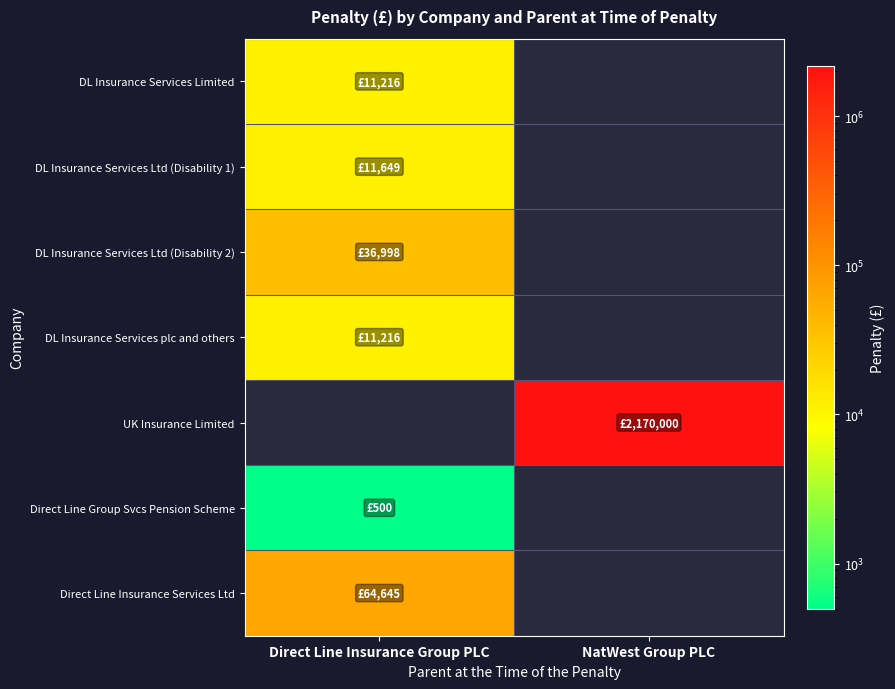

Which category has the highest value in the DL Insurance Services Ltd (Disability 2) series?

Direct Line Insurance Group PLC